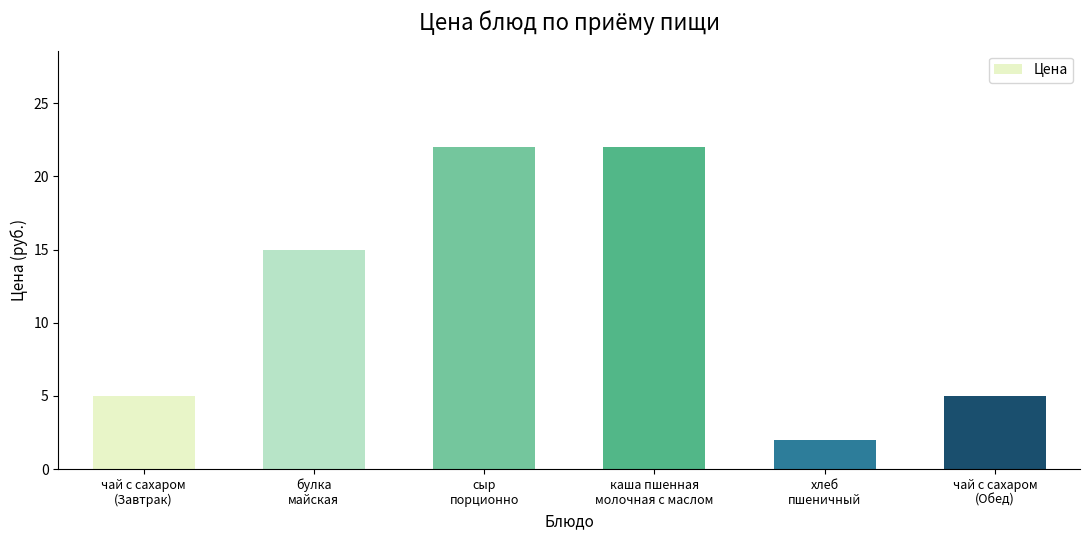

Reading left to right, what are all the values shown in this chart?

5	15	22	22	2	5